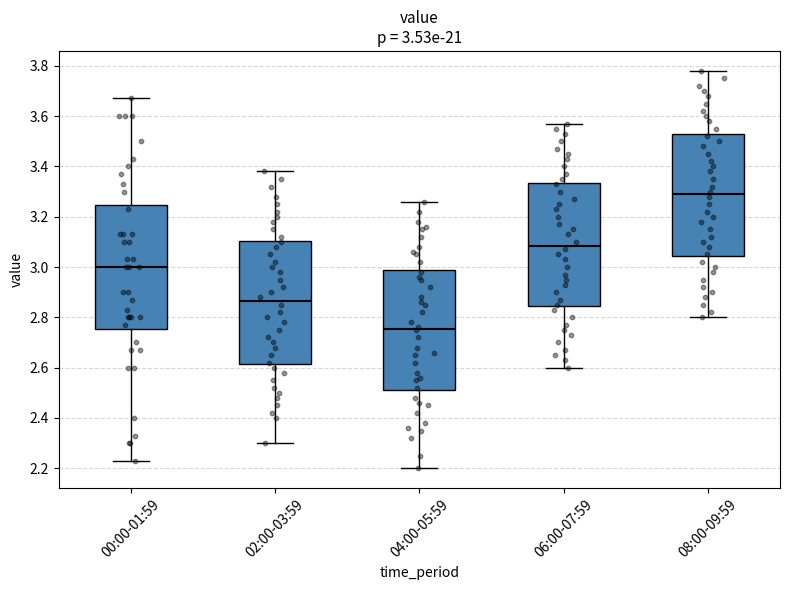

Which box has the highest median line?

08:00-09:59